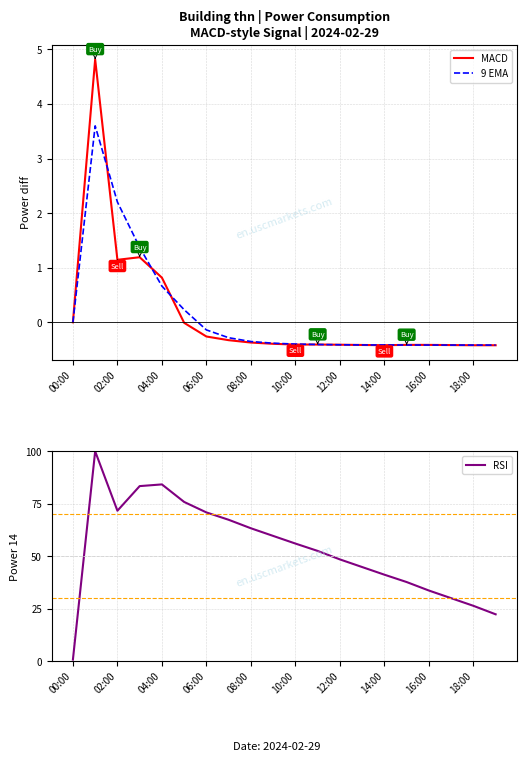

What is the maximum value for 9 EMA?

3.6